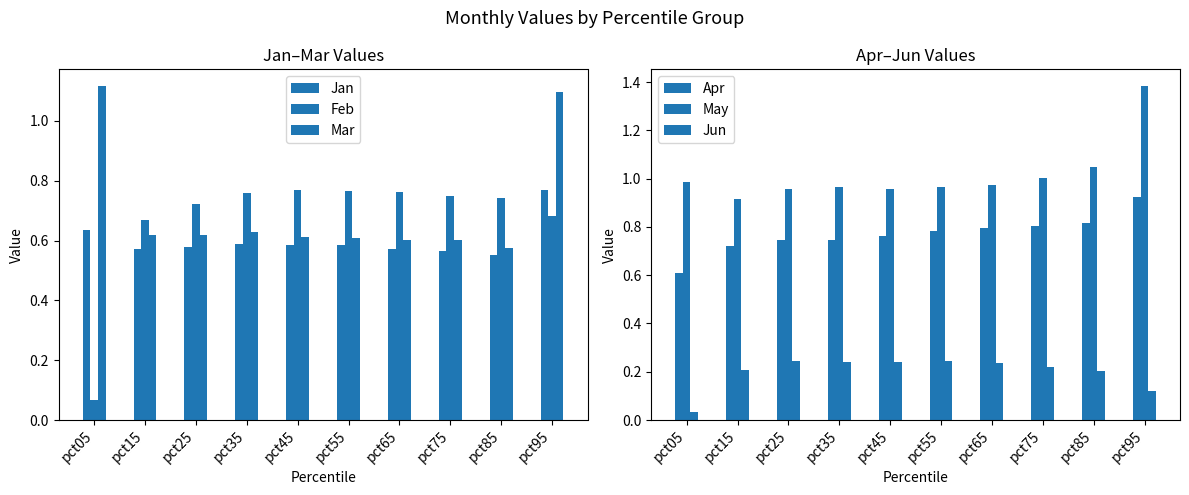

Where is May nearest to the value 1?

pct75